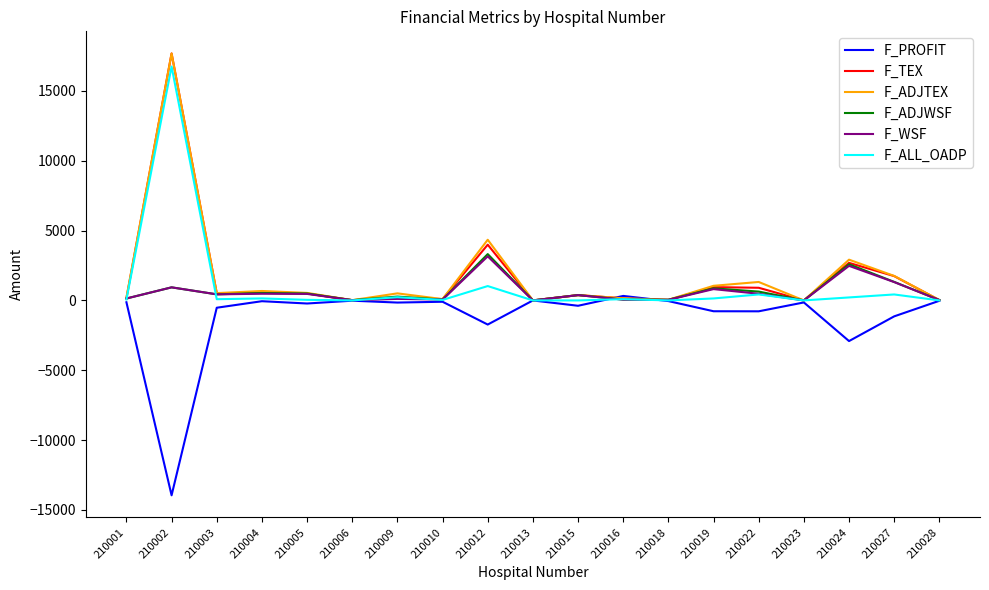

What value does the F_ADJWSF series have at 210027?

1327.0